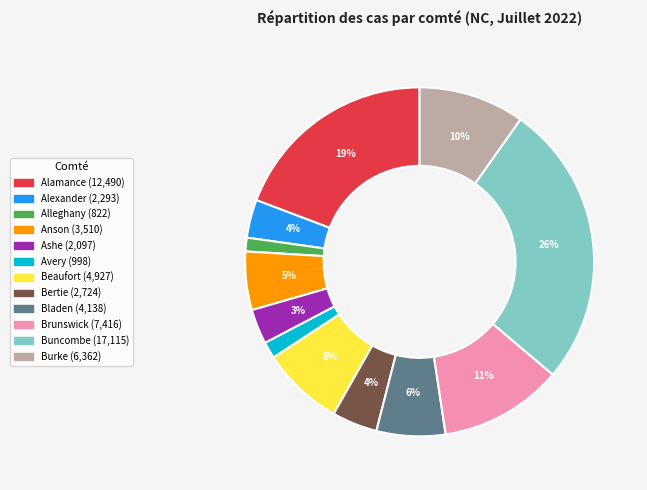

Between Avery and Bladen, which is larger?

Bladen